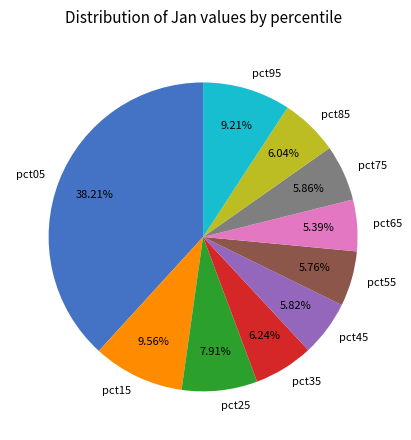

To the nearest percent, what is the average slice percentage?

10%